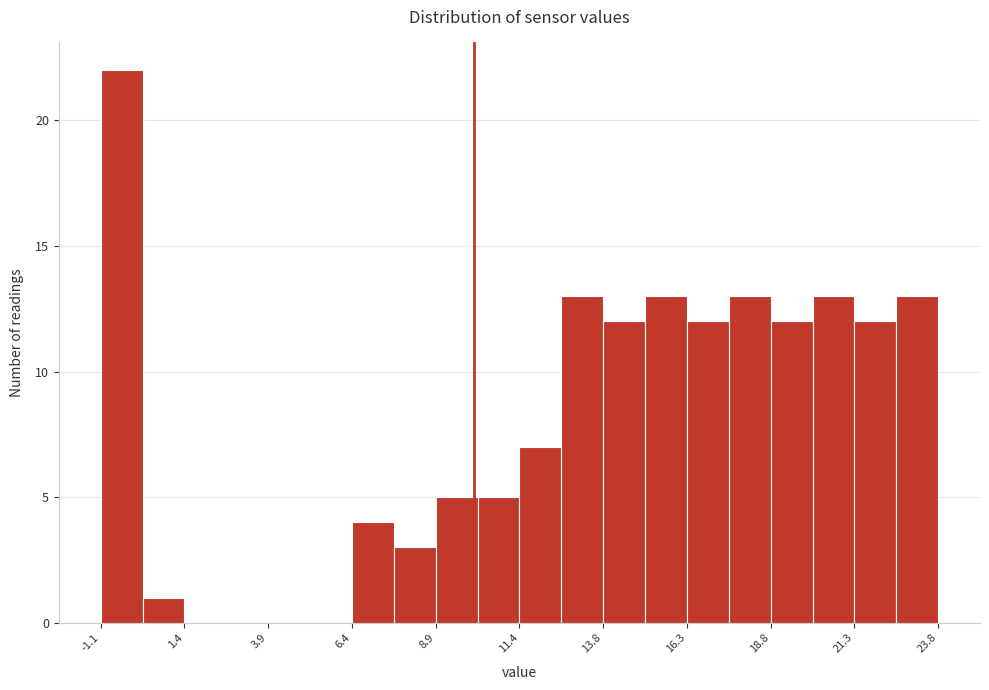

Read against the x-axis, roughly where is the centre of the tallest bar?

-0.5